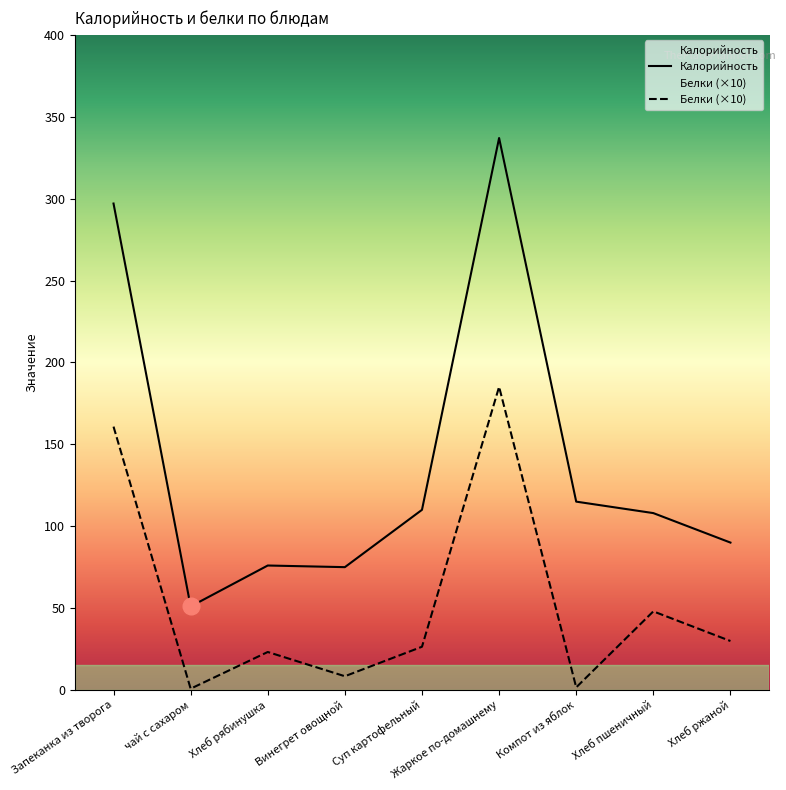

Reading left to right, transcribe all the data shown in this chart.

Калорийность: Запеканка из творога=297.0	чай с сахаром=51.0	Хлеб рябинушка=76.0	Винегрет овощной=75.0	Суп картофельный=110.0	Жаркое по-домашнему=337.0	Компот из яблок=115.0	Хлеб пшеничный=108.0	Хлеб ржаной=90.0
Белки: Запеканка из творога=160.8	чай с сахаром=0.8	Хлеб рябинушка=23.2	Винегрет овощной=8.4	Суп картофельный=26.4	Жаркое по-домашнему=185.1	Компот из яблок=1.6	Хлеб пшеничный=48.0	Хлеб ржаной=29.9